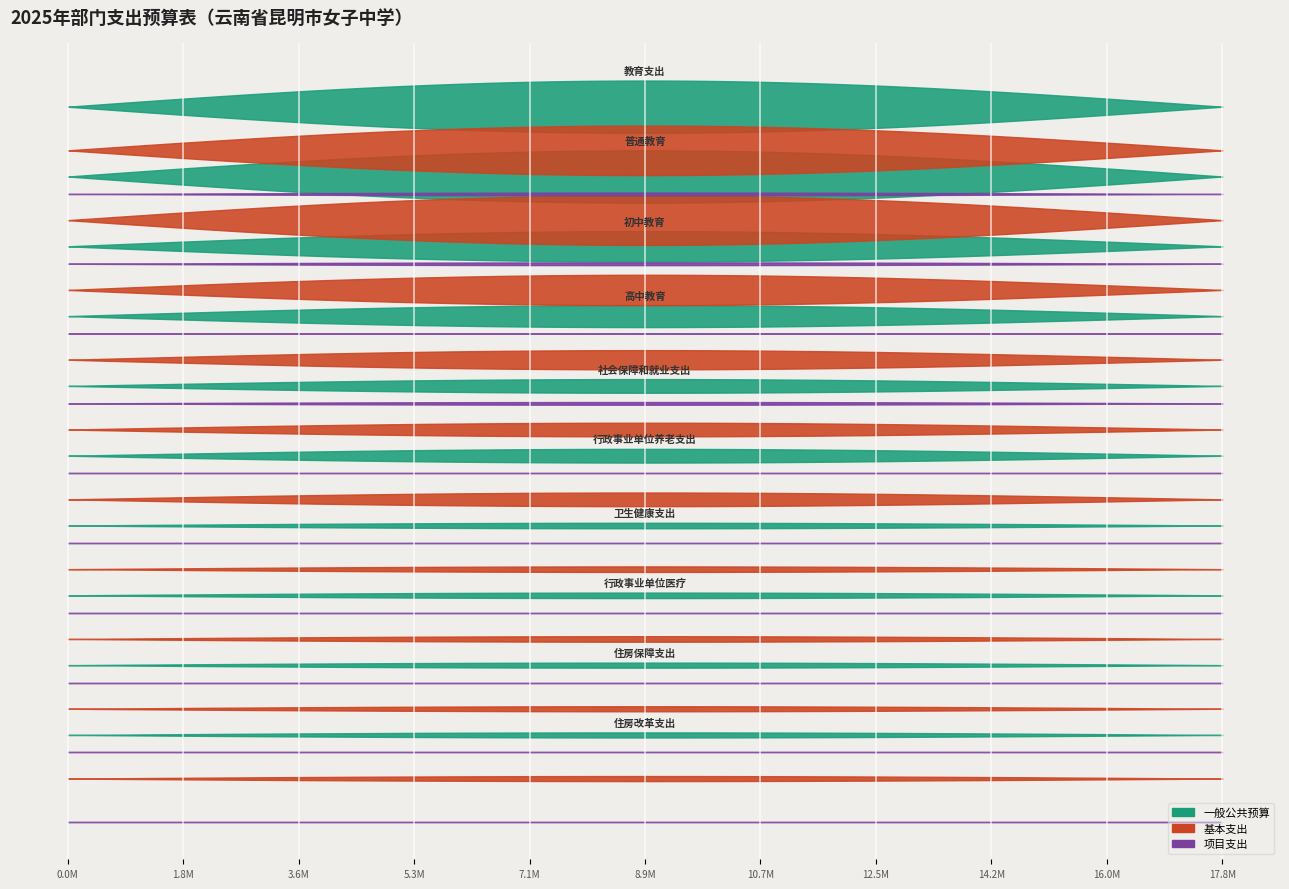

True or false: 一般公共预算 and 项目支出 cross at least once.

False